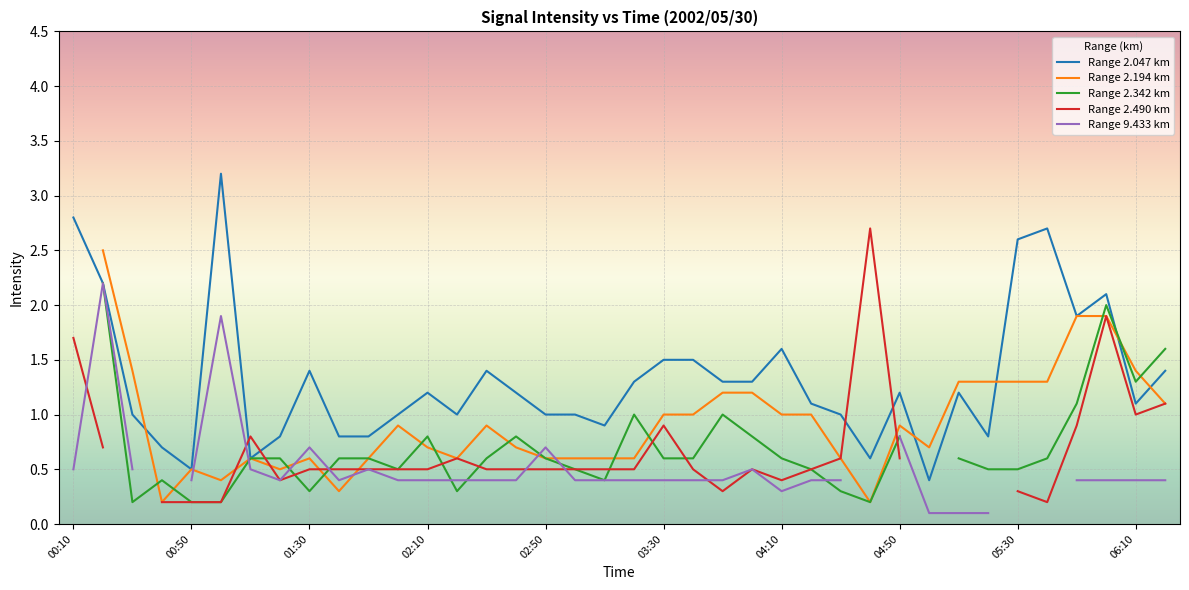

At which category does the chart reach its minimum across all series?

29